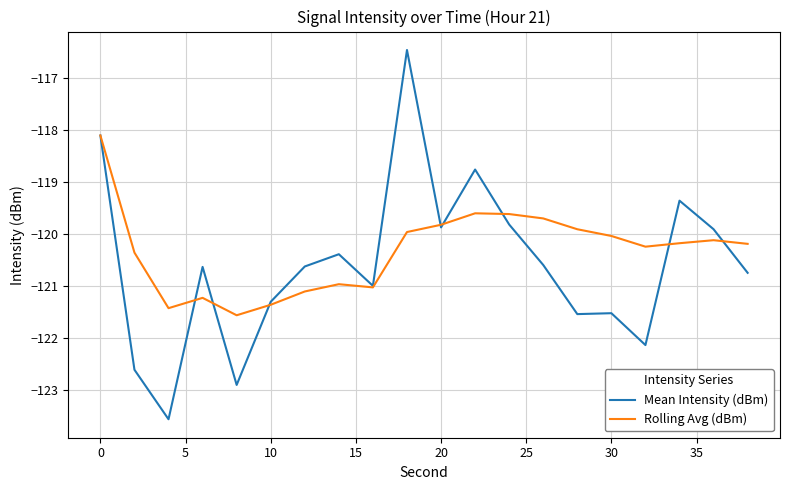

What is the sum of all Mean Intensity (dBm) values?

-2411.8